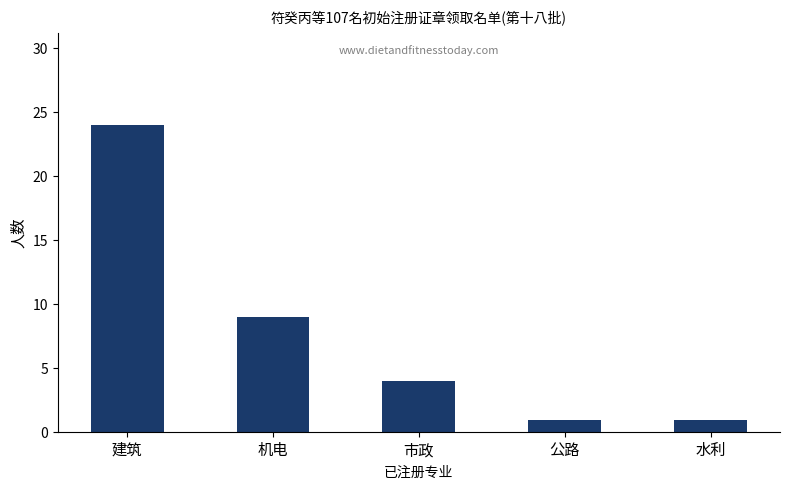

What is the maximum value shown in the chart?

24